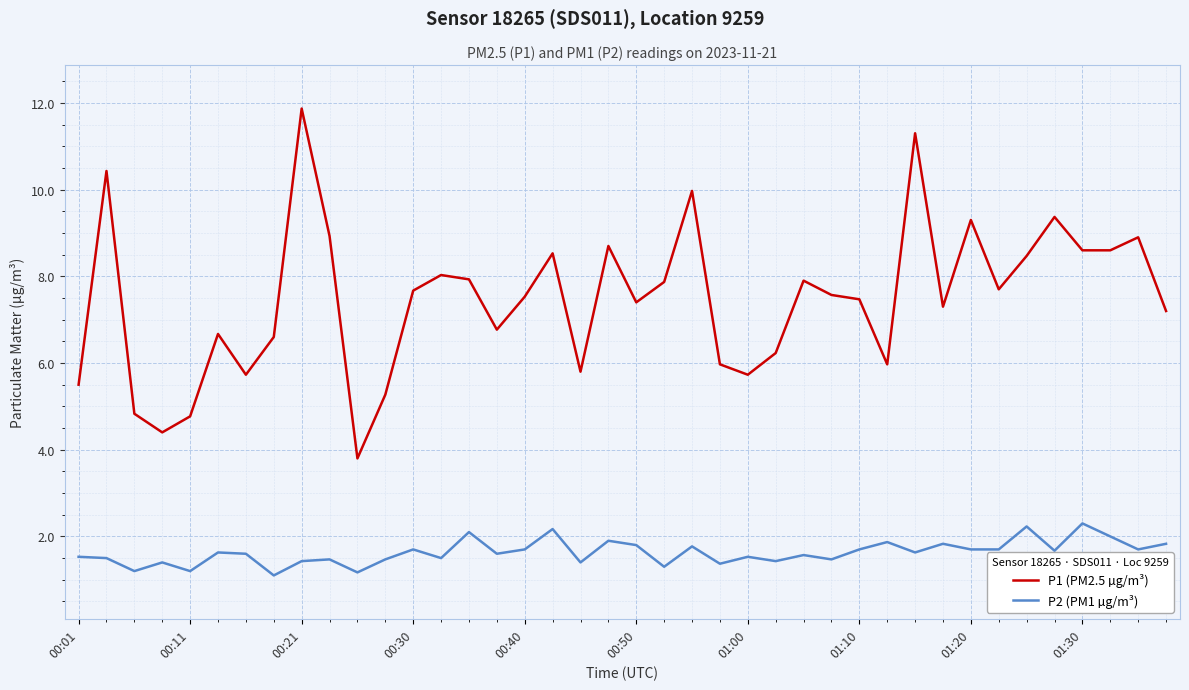

Which series has the widest spread of values?

P1 (PM2.5 µg/m³)